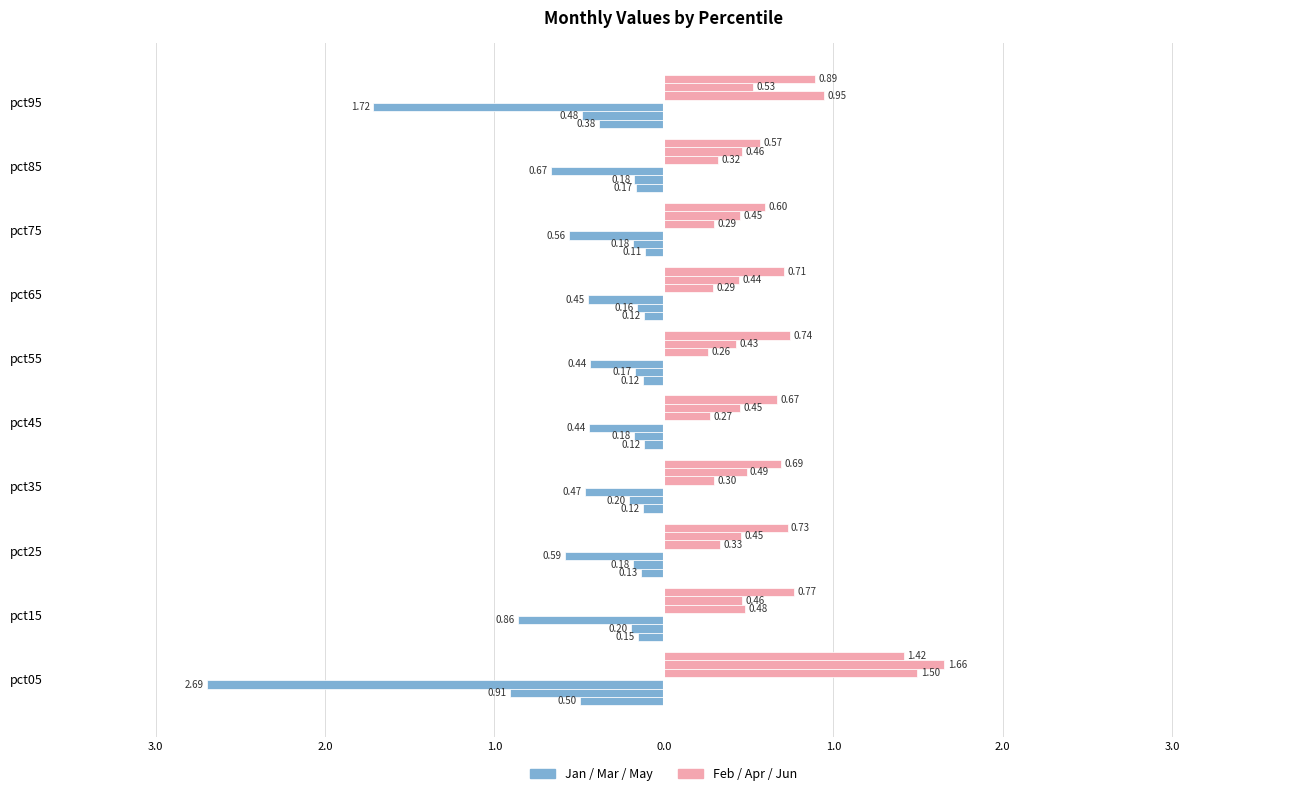

Rank the series by their average value, from lowest to highest.

Jan, Feb